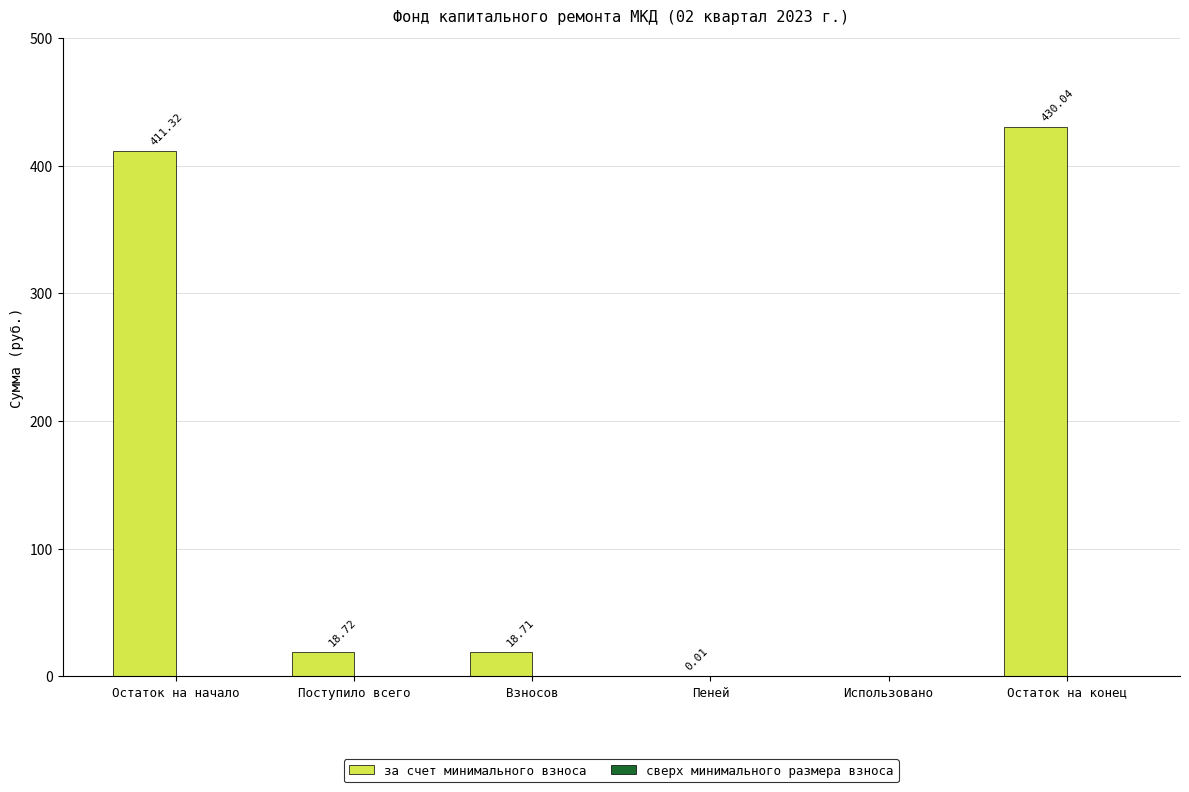

What is the change in value from Поступило всего to Пеней?

-18.7